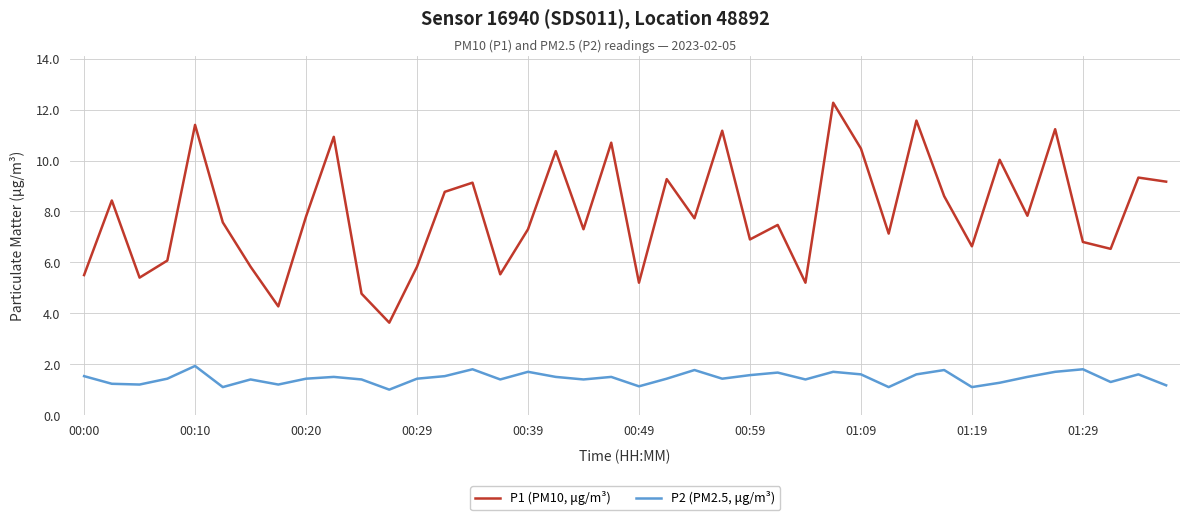

True or false: P2 (PM2.5, μg/m³) and P1 (PM10, μg/m³) intersect in this chart.

False